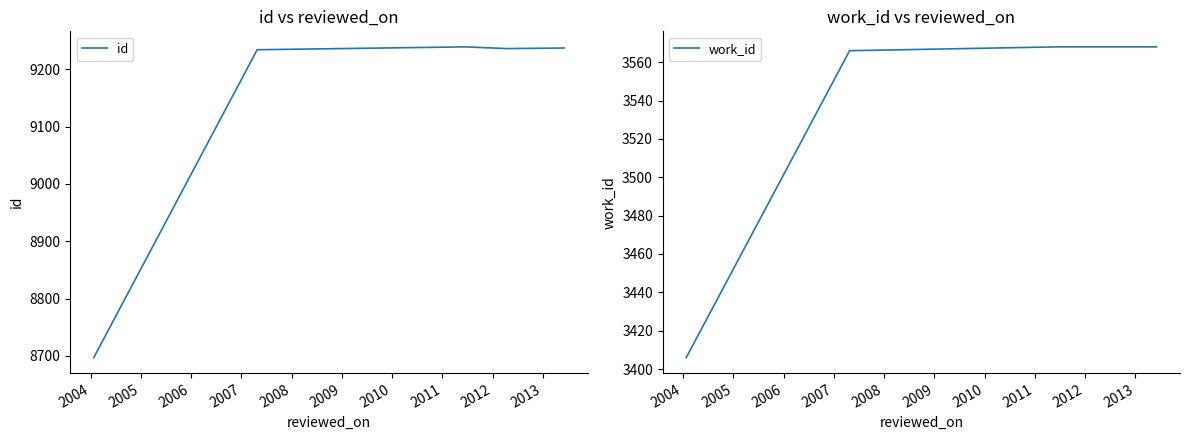

What is the average value of the id series?

9129